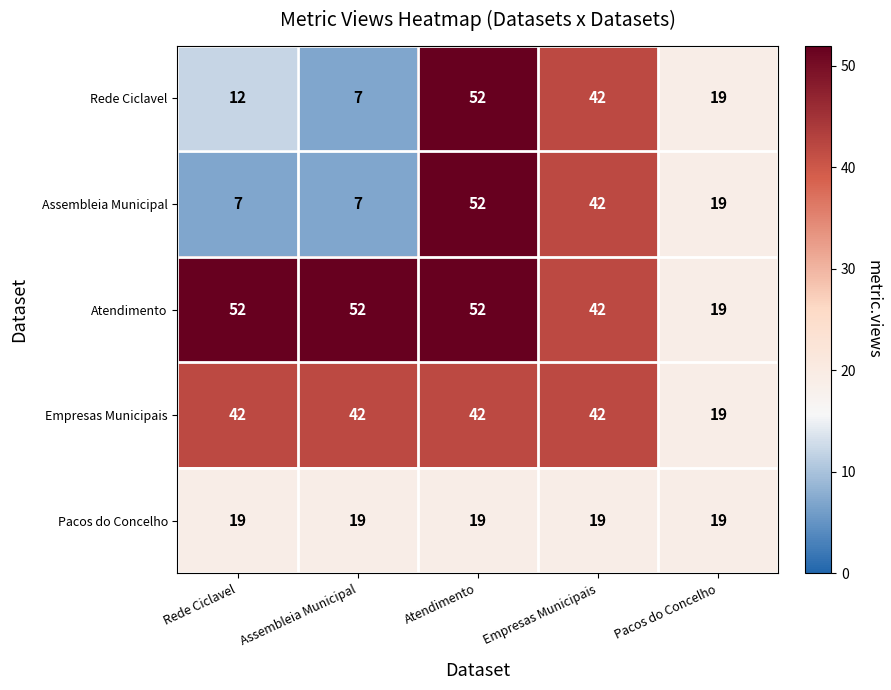

What is the minimum value shown in the chart?

7